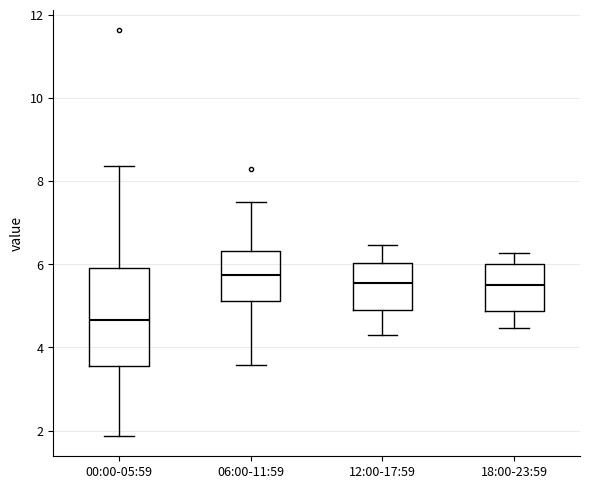

Comparing the boxes themselves (not the whiskers), which one is the tallest?

00:00-05:59